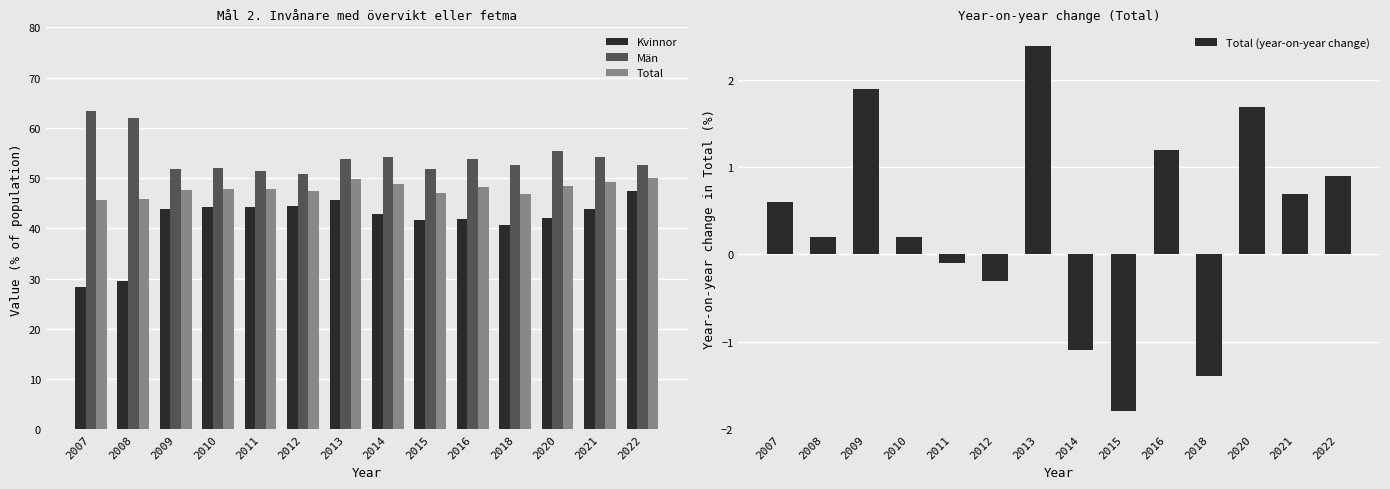

What is the sum of the Män values at 2022 and 2018?

105.4